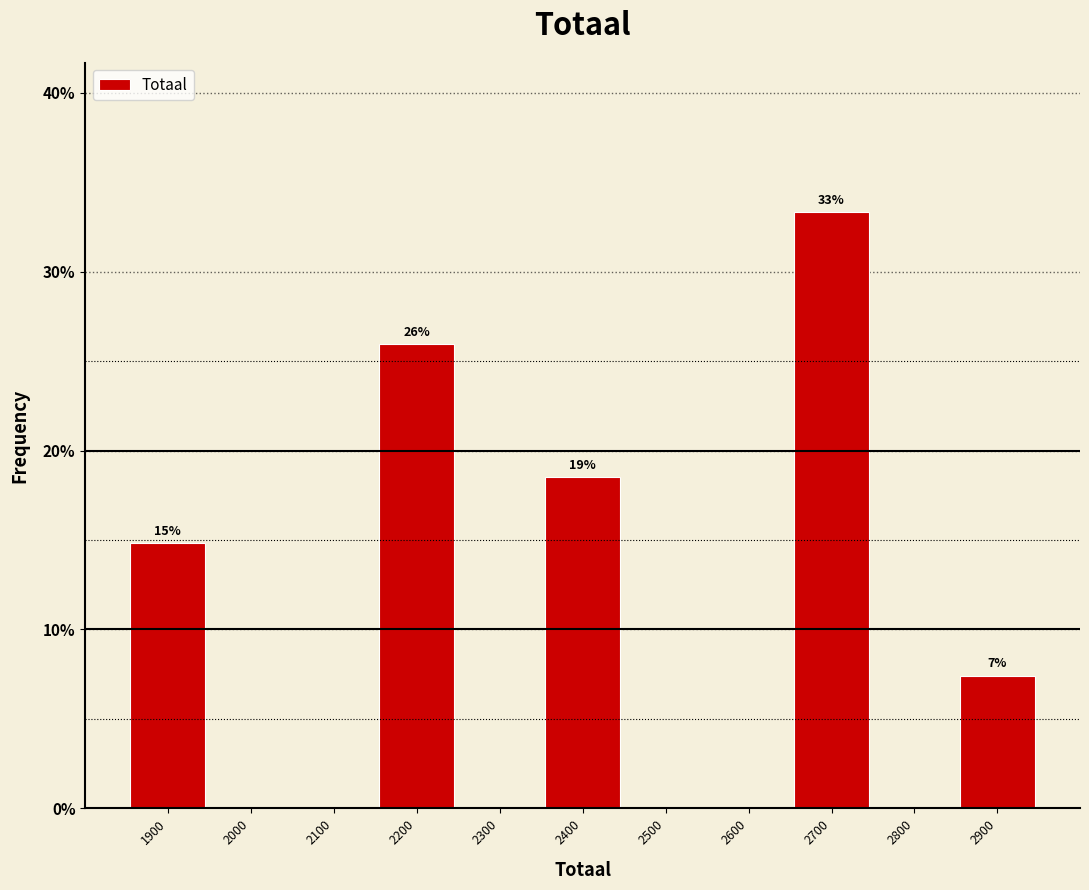

Over which range of the x-axis is the bar tallest?

2650 to 2750